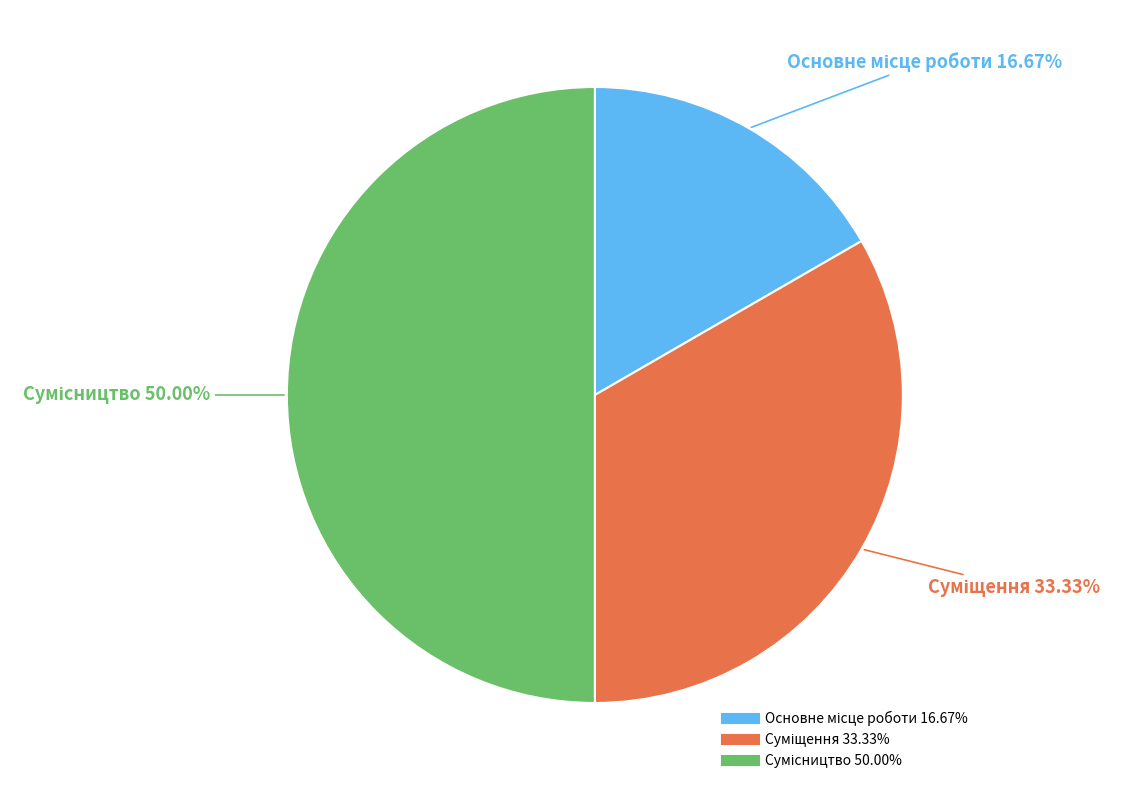

How many segments does this pie chart have?

3